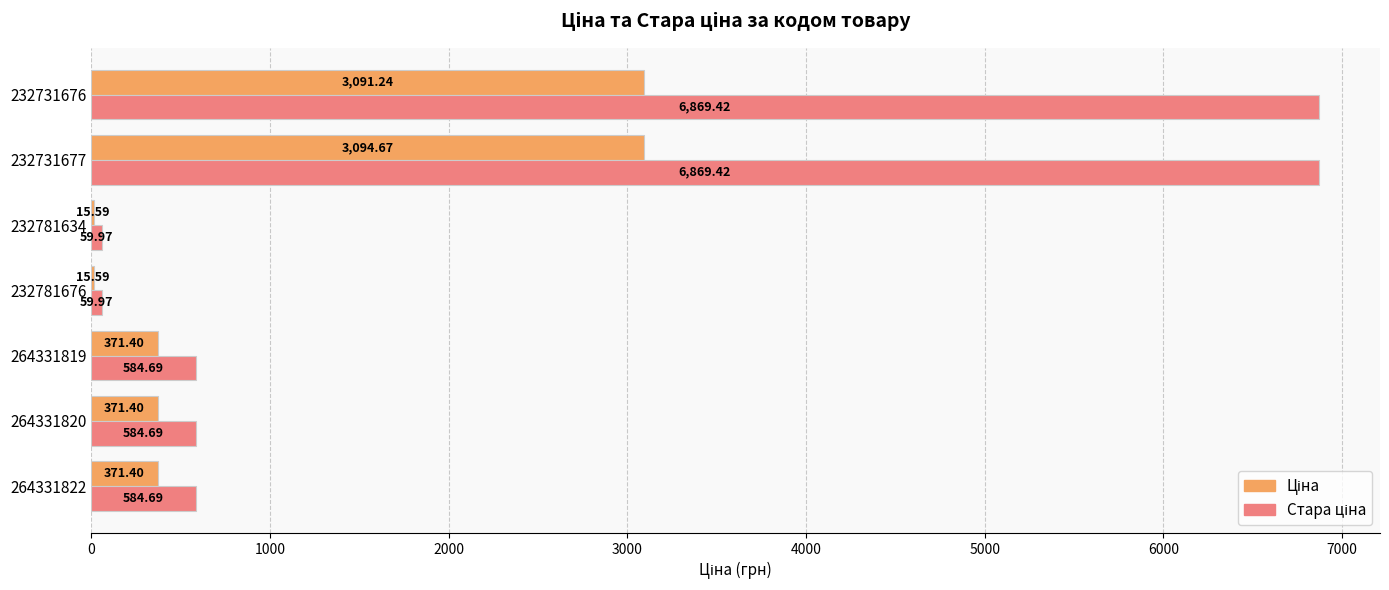

At which category is the sum across all series the highest?

232731677